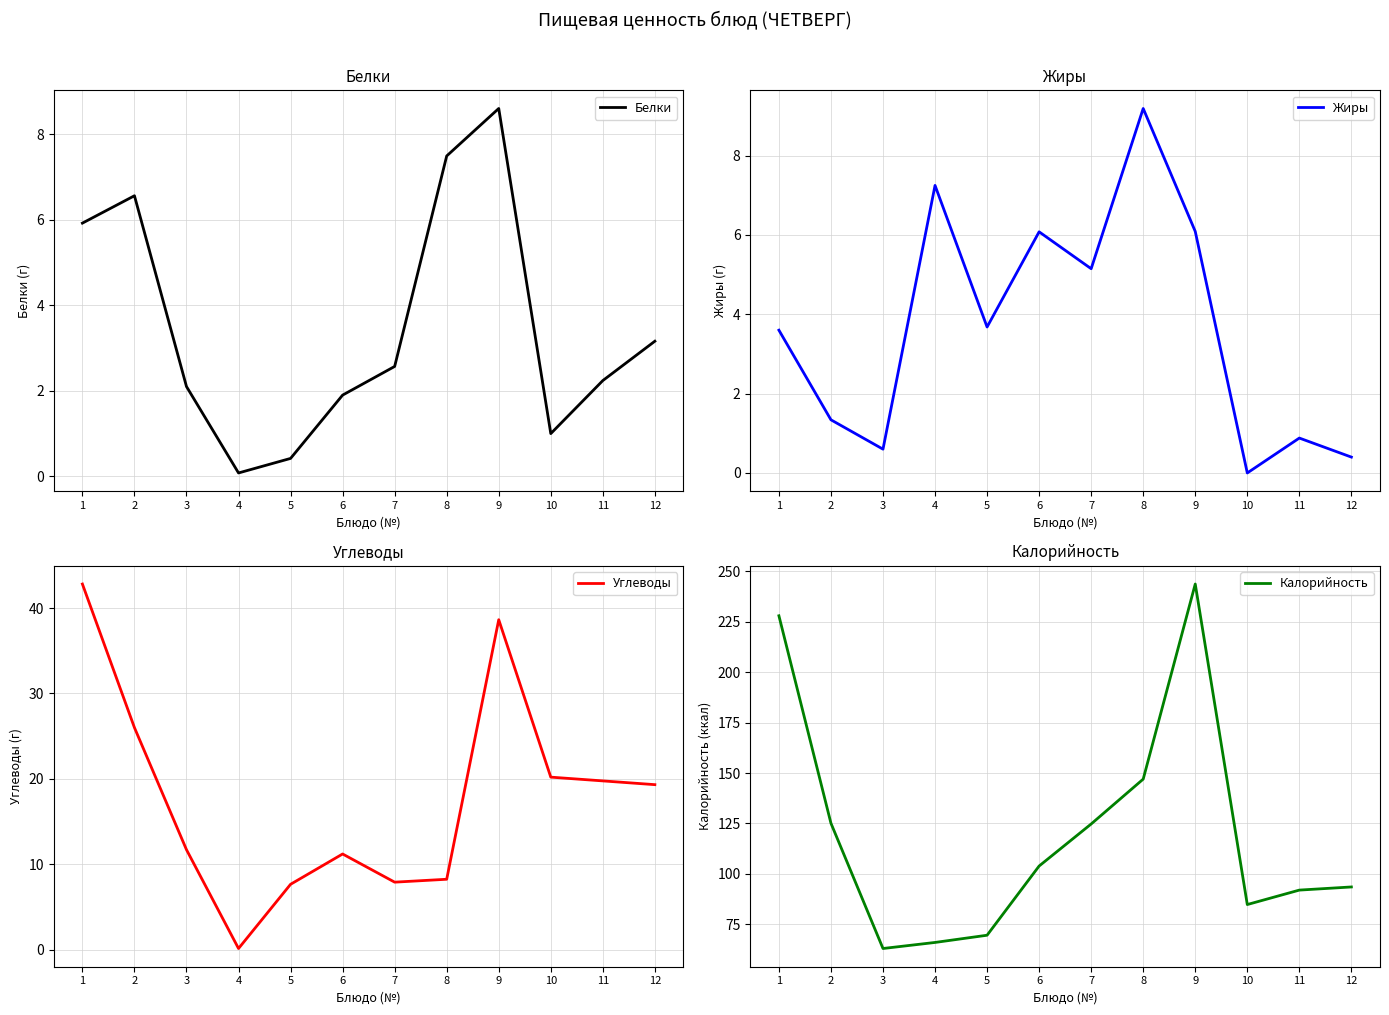

Between 5 and 6, which series saw the biggest shift?

Калорийность